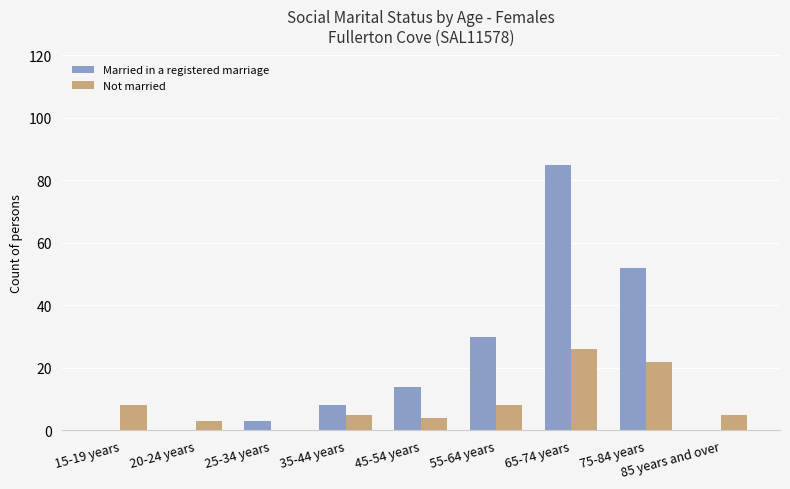

What is the sum of all Married in a registered marriage values?

192